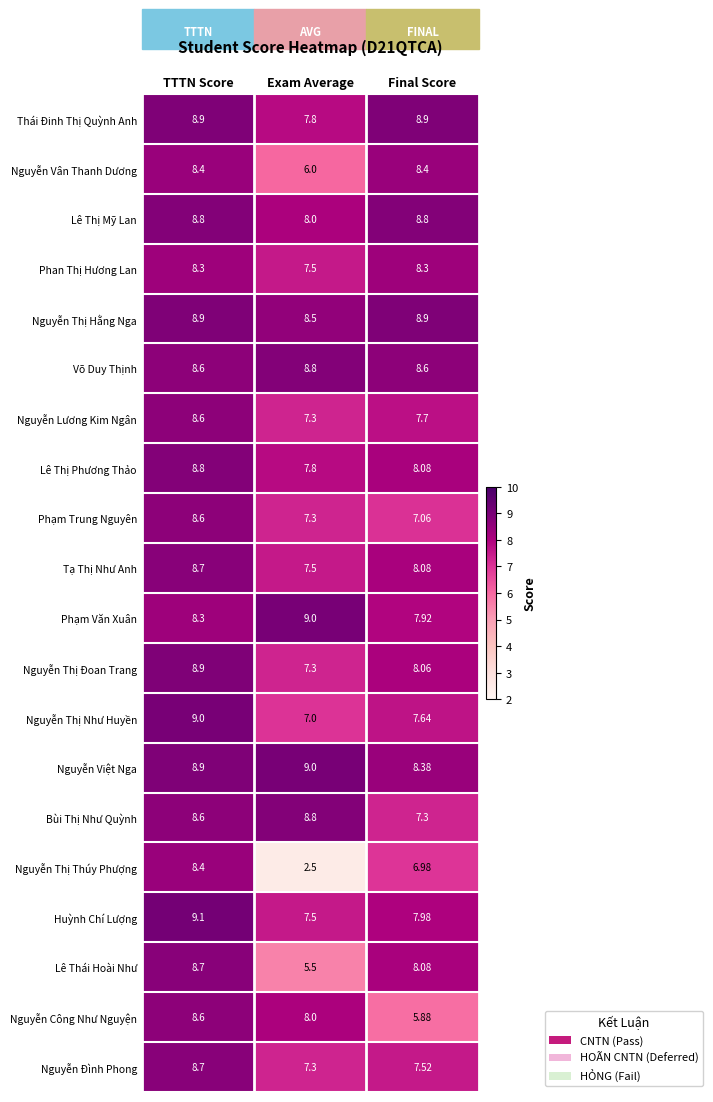

Between TTTN Score and Exam Average, which series saw the biggest shift?

Nguyễn Thị Thúy Phượng